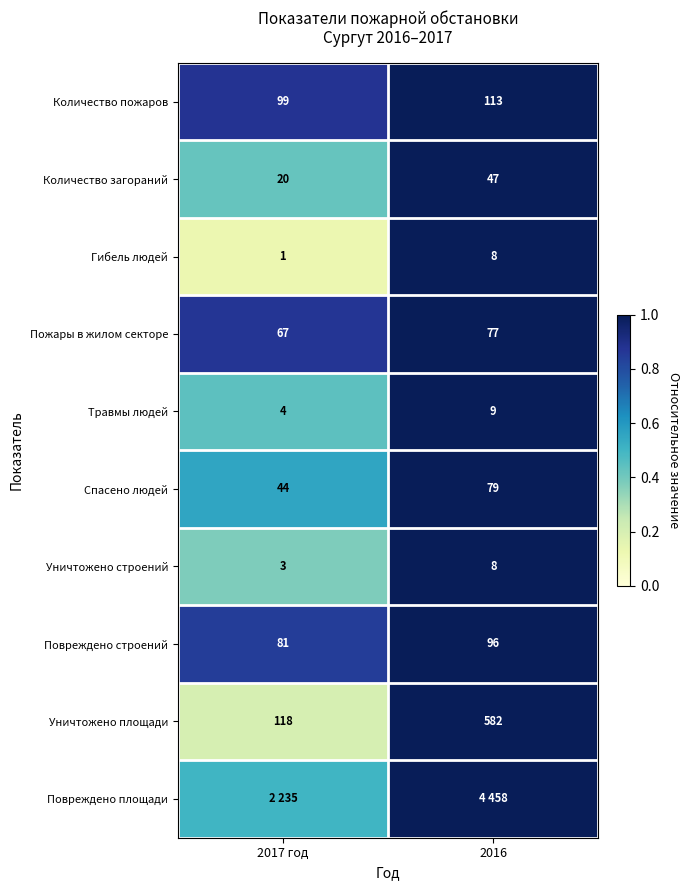

Is the value of Гибель людей at 2016 greater than the value of Пожары в жилом секторе at 2017 год?

No